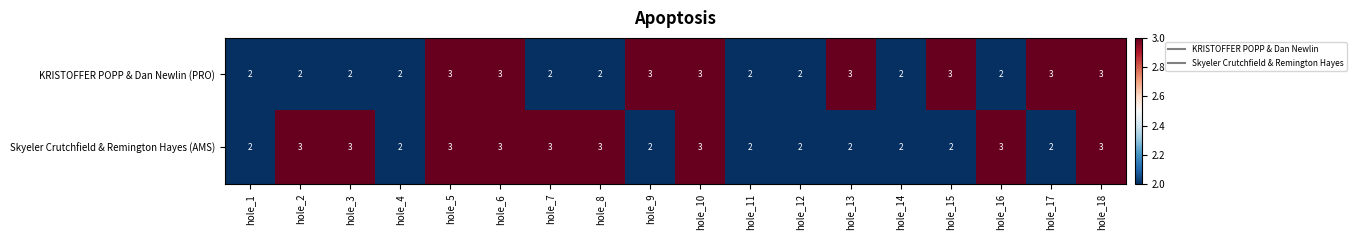

Rank the series at hole_13 from highest to lowest value.

KRISTOFFER POPP & Dan Newlin (PRO), Skyeler Crutchfield & Remington Hayes (AMS)